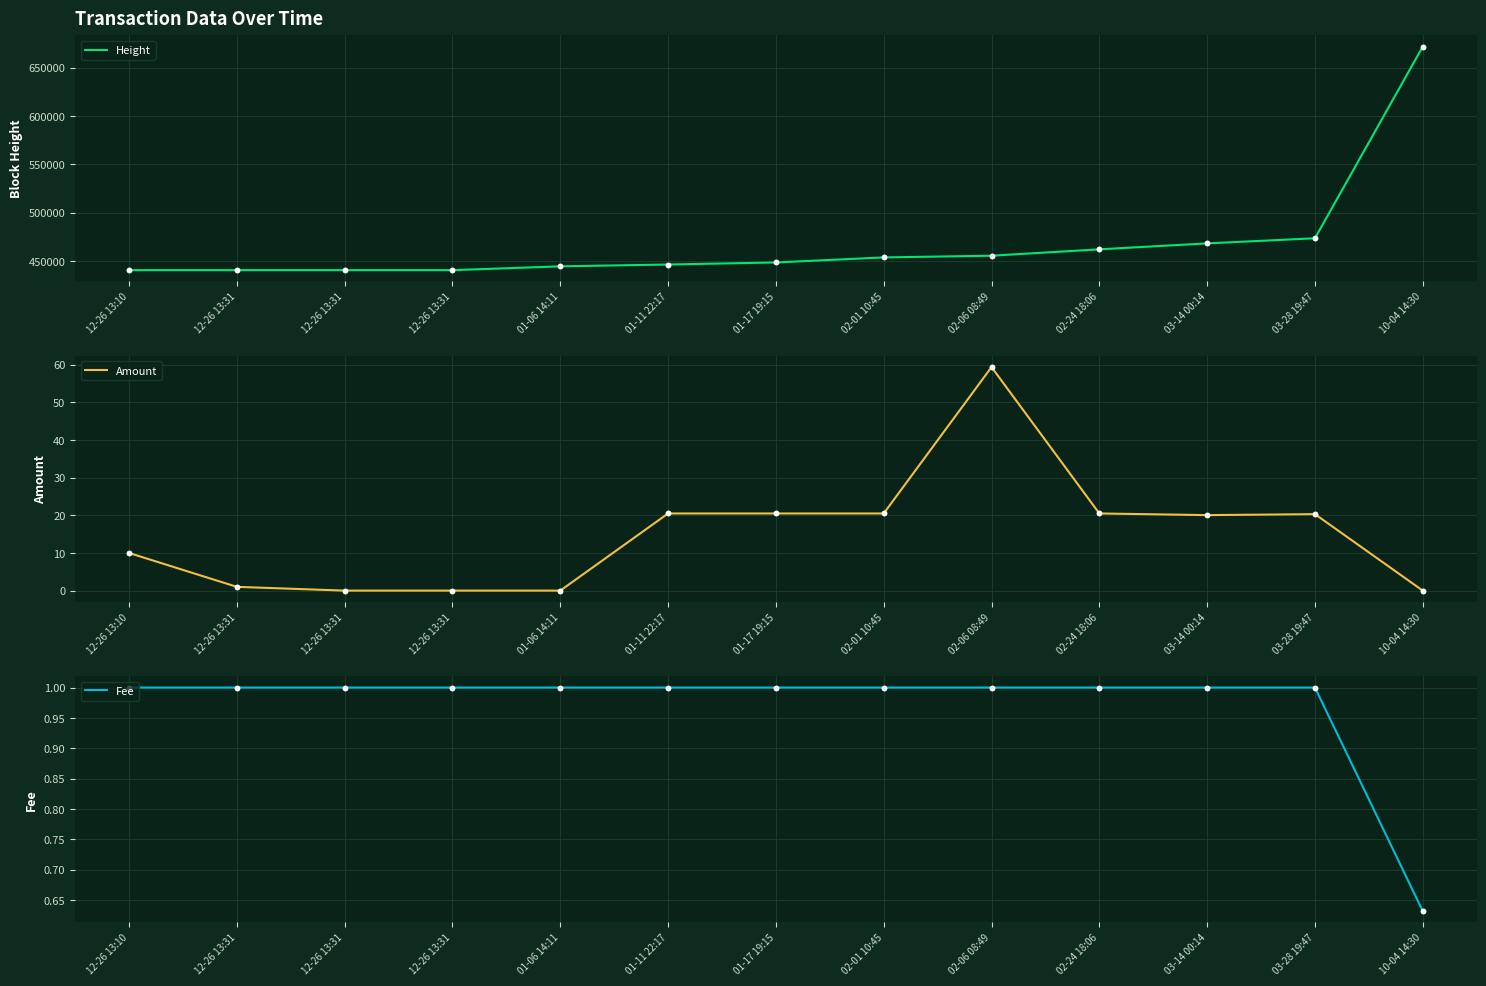

Which series reaches the maximum Y coordinate?

Height